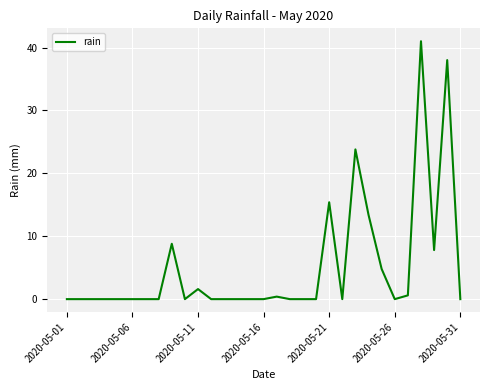

What is the maximum value shown in the chart?

41.0